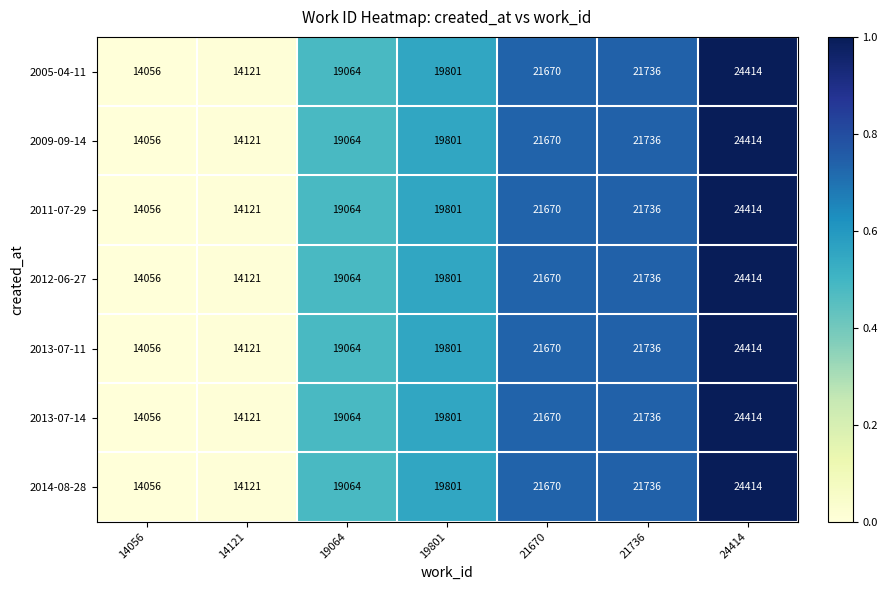

True or false: 2005-04-11 has a value of 14056 at 14056.

True